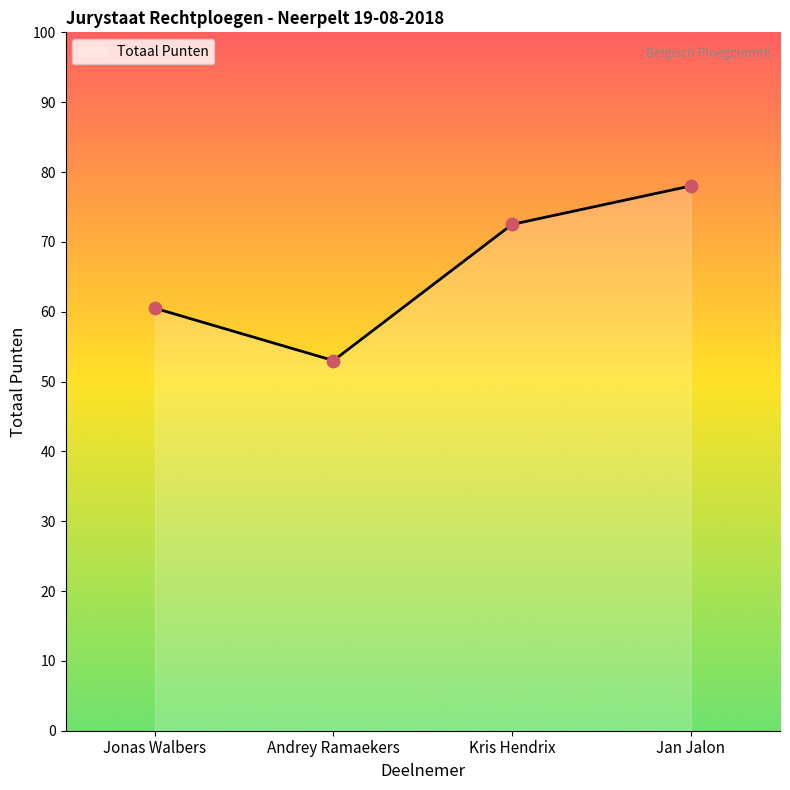

What is the change in value from Jonas Walbers to Jan Jalon?

+17.5